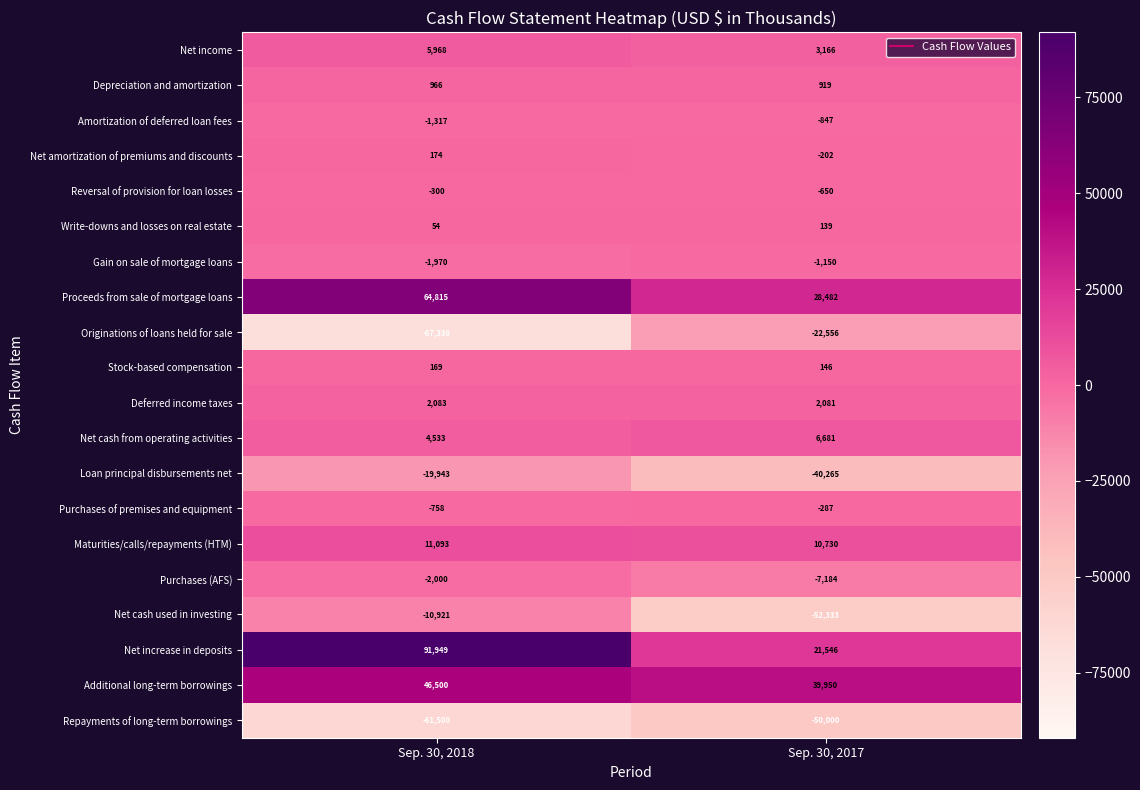

List the series in order of their peak value, highest first.

Net increase in deposits, Proceeds from sale of mortgage loans, Additional long-term borrowings, Maturities/calls/repayments (HTM), Net cash from operating activities, Net income, Deferred income taxes, Depreciation and amortization, Net amortization of premiums and discounts, Stock-based compensation, Write-downs and losses on real estate, Purchases of premises and equipment, Reversal of provision for loan losses, Amortization of deferred loan fees, Gain on sale of mortgage loans, Purchases (AFS), Net cash used in investing, Loan principal disbursements net, Originations of loans held for sale, Repayments of long-term borrowings